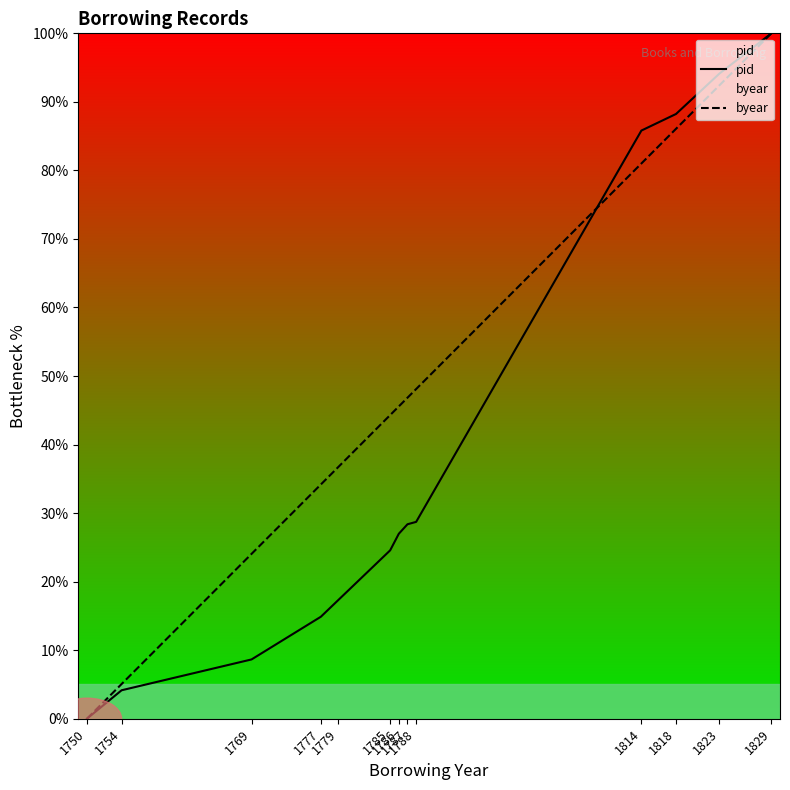

What is the sum of all byear values?

644.3